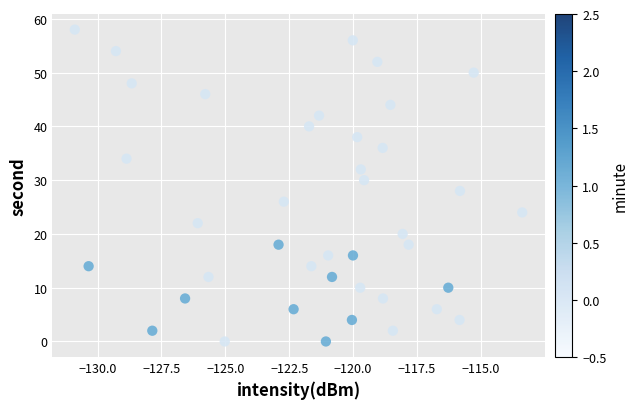

What is the range of Y values (max minus min)?

58